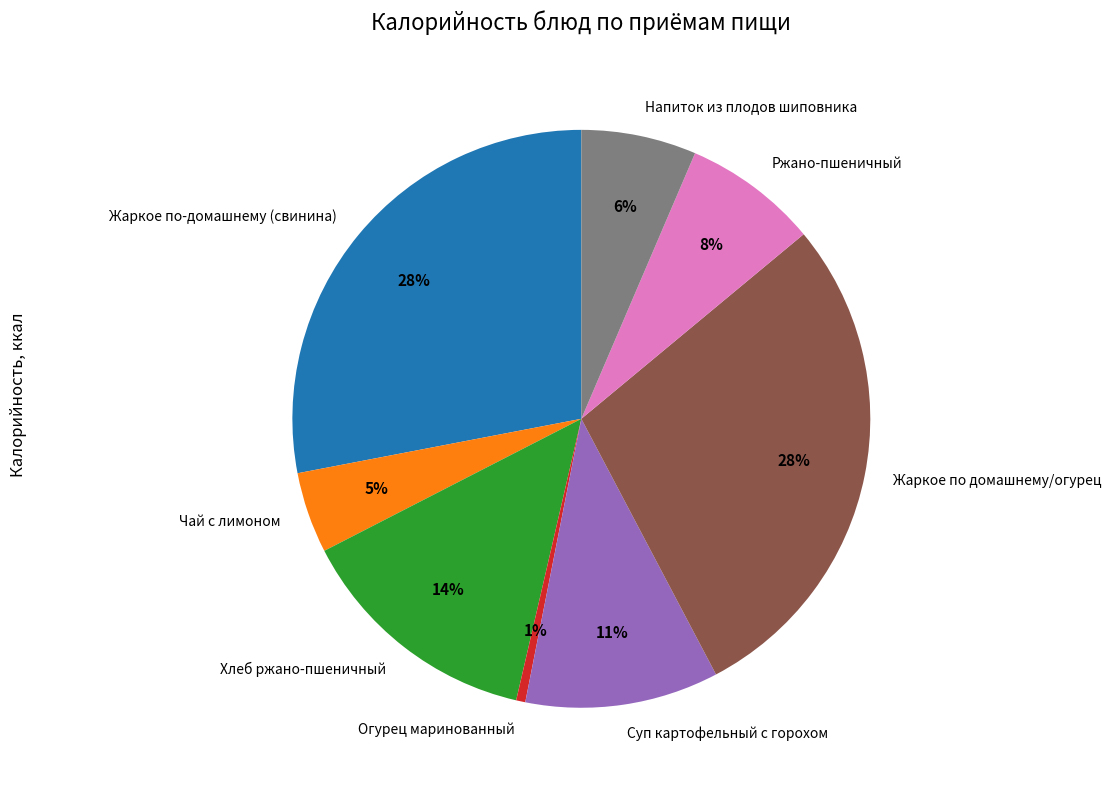

Is there any slice that represents more than half of the pie?

No